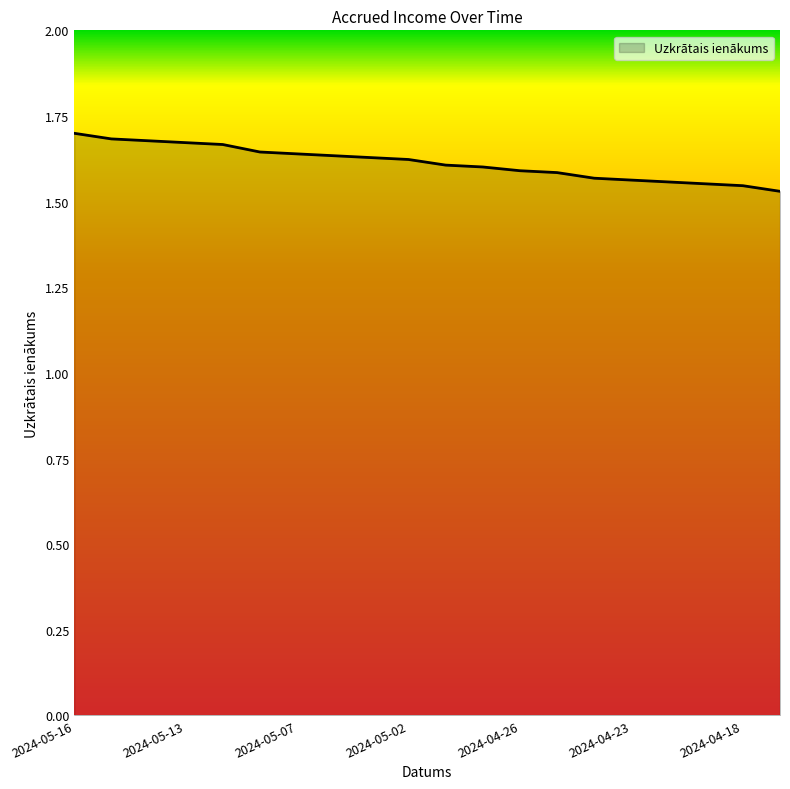

How many lines are shown in the chart?

1